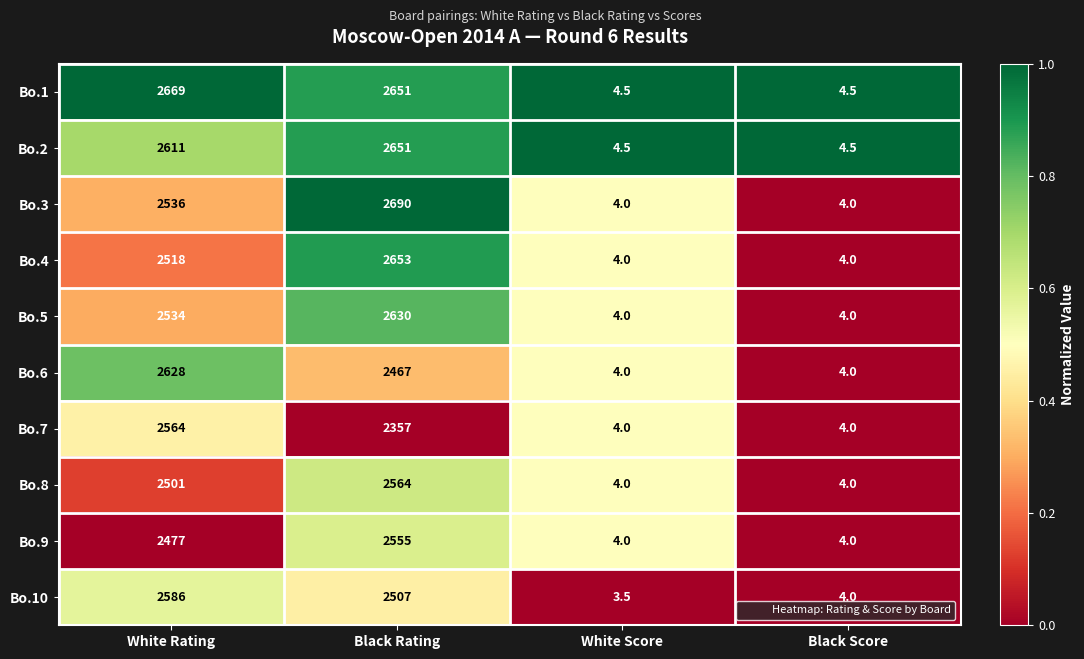

Which series has the largest total across all categories?

Bo.1